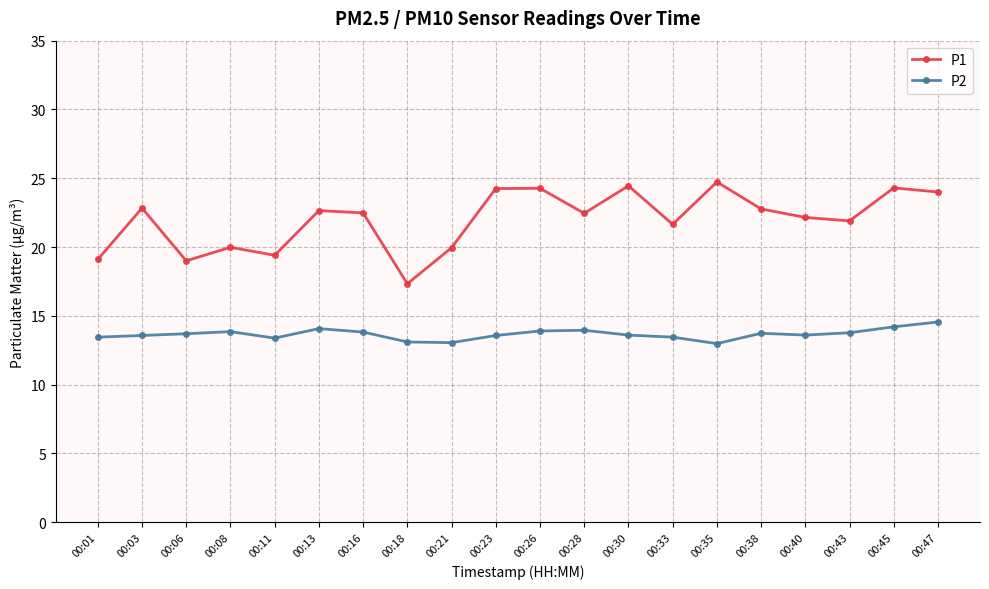

What is the smallest value displayed?

13.0